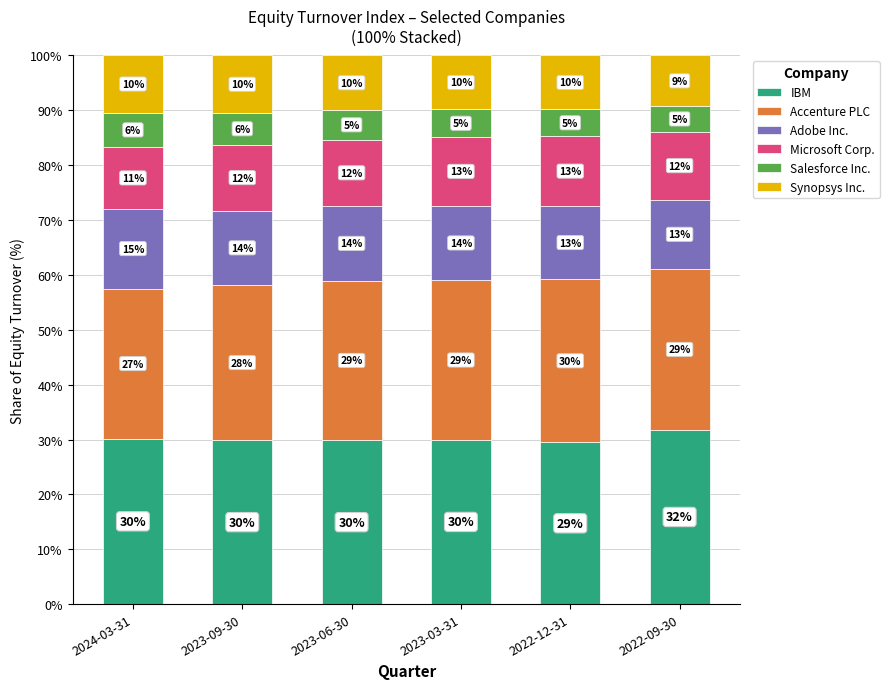

Which category has the lowest value in the IBM series?

2022-12-31